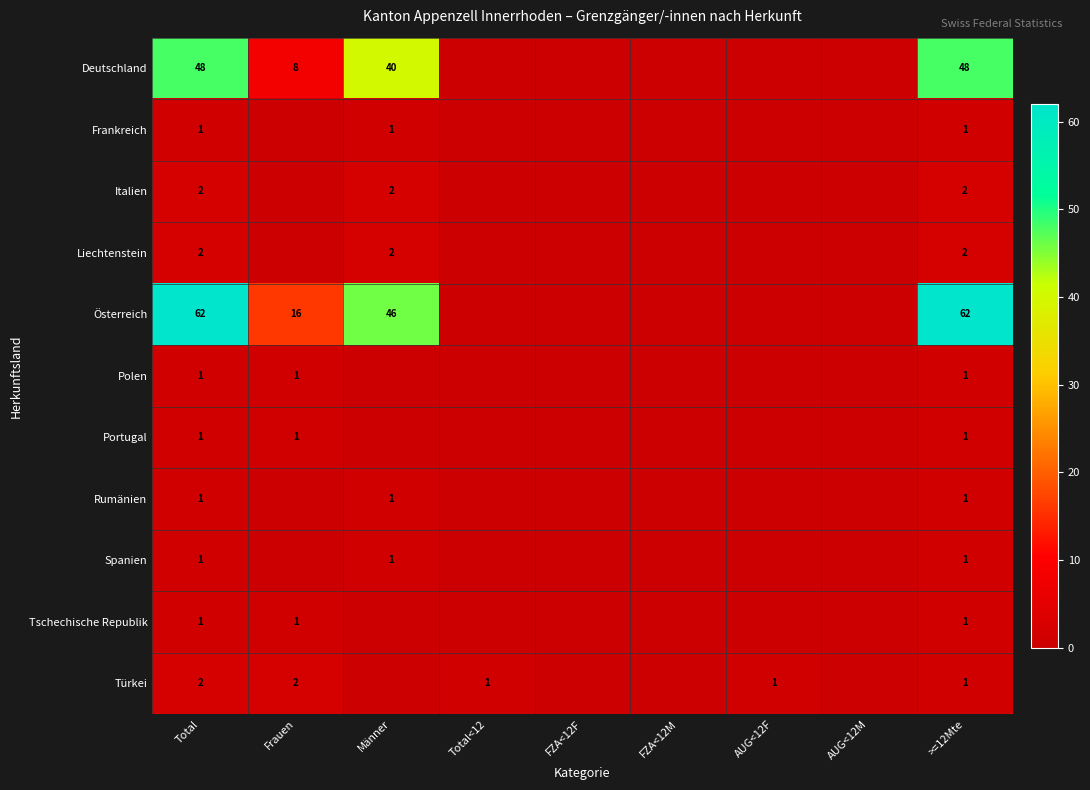

What is the difference between the highest and lowest values at Total?

61